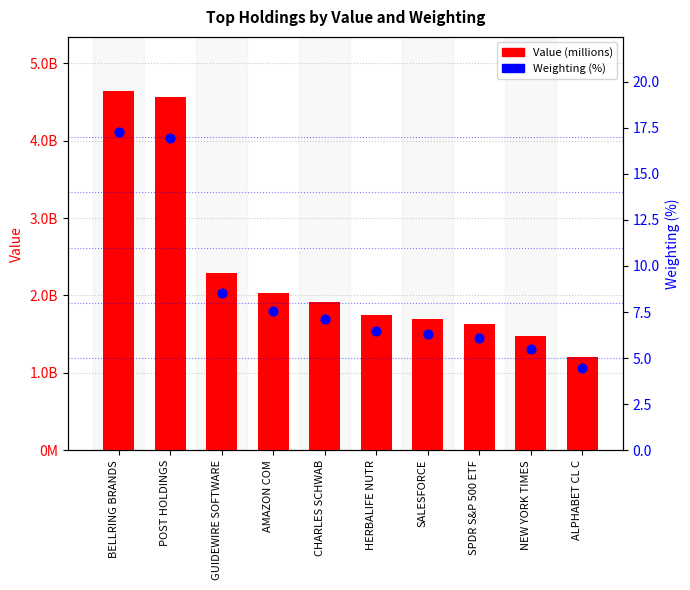

At how many categories does at least one series exceed 21470128?

10